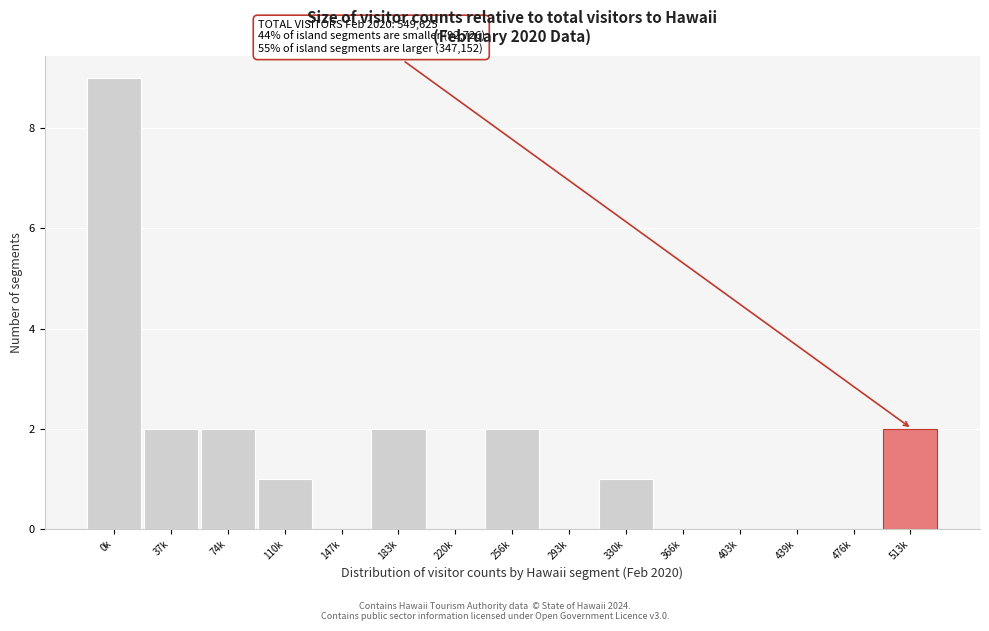

Reading right to left, list all the values displayed in this chart.

513k=2	476k=0	439k=0	403k=0	366k=0	330k=1	293k=0	256k=2	220k=0	183k=2	147k=0	110k=1	74k=2	37k=2	0k=9